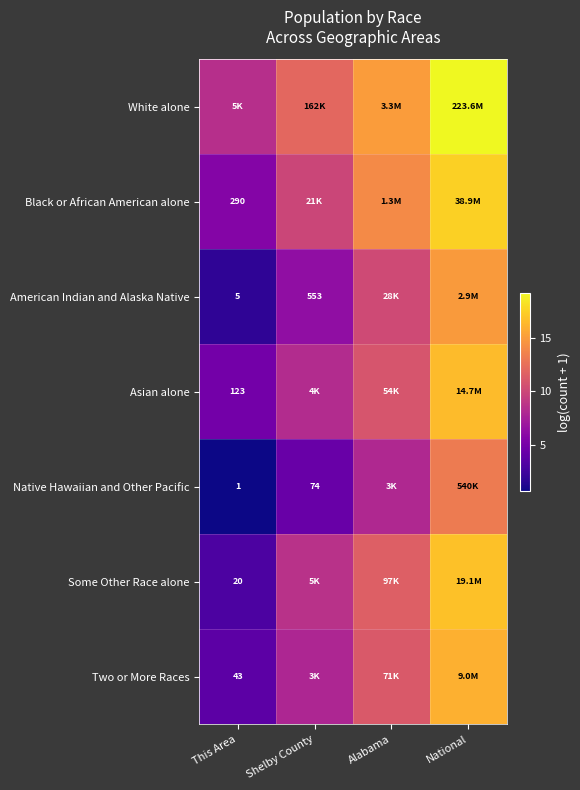

The Black or African American alone series shows 9.8 at Alabama. True or false?

False